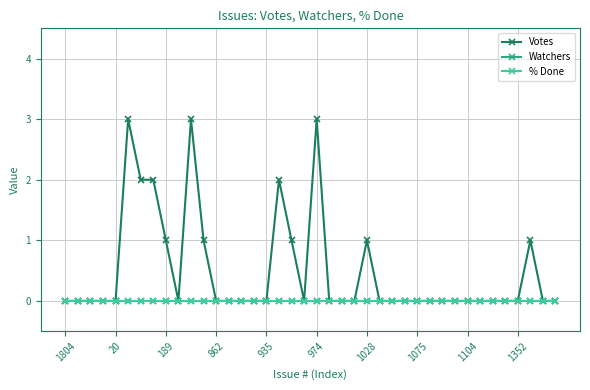

Does the chart have visible grid lines?

Yes